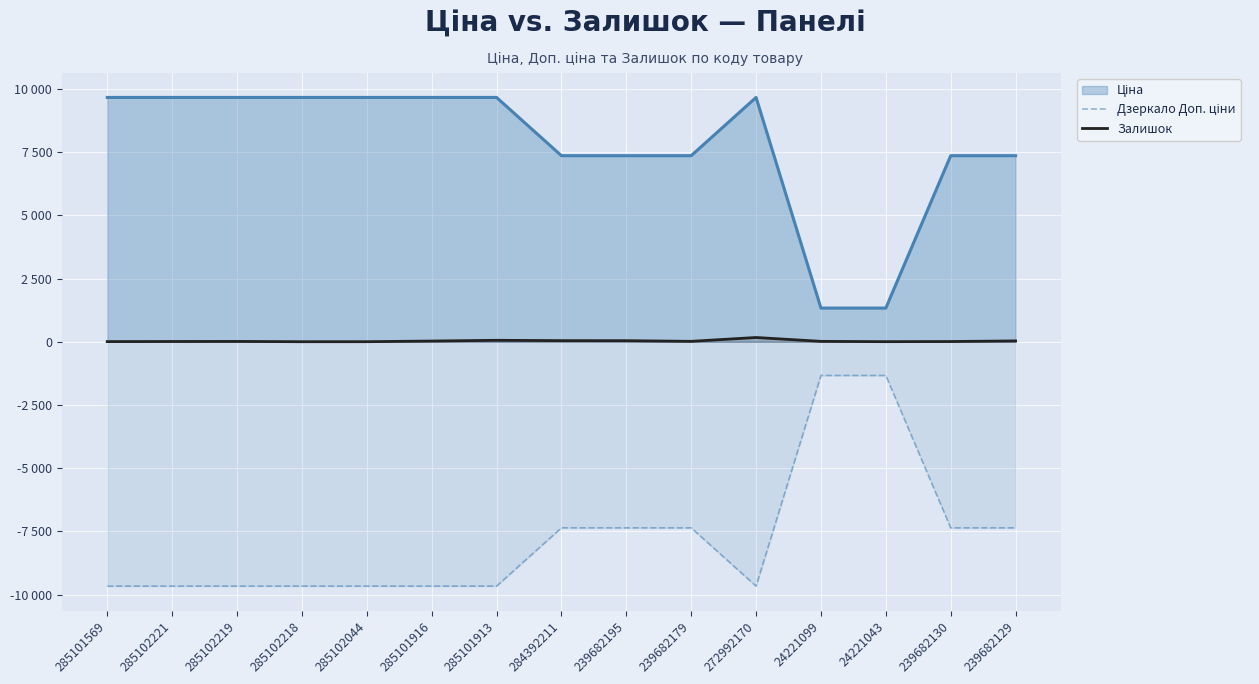

True or false: Залишок has more than 2 points higher than both neighbors.

True